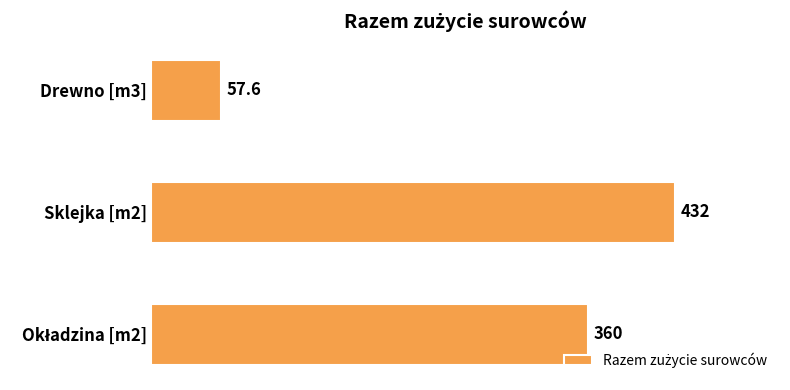

The value at Sklejka [m2] is 571.4. True or false?

False